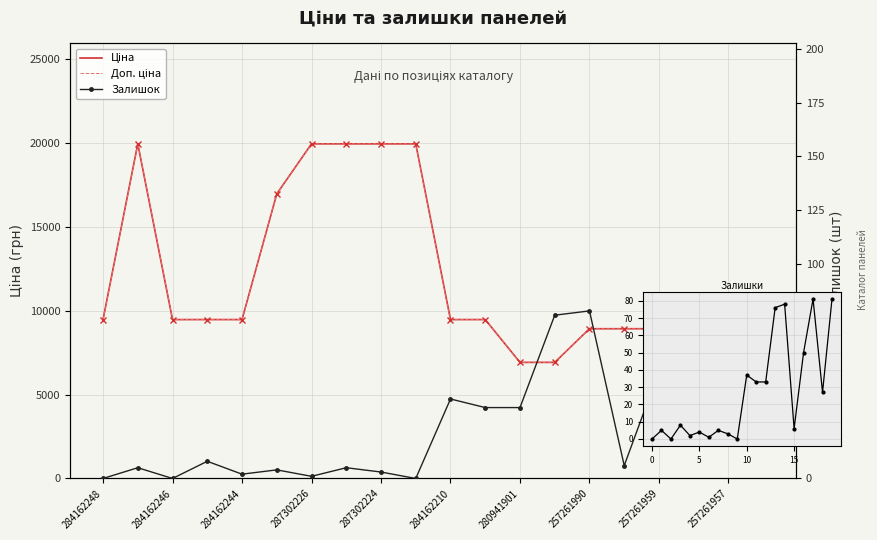

Is this an area chart (filled region under the line)?

No